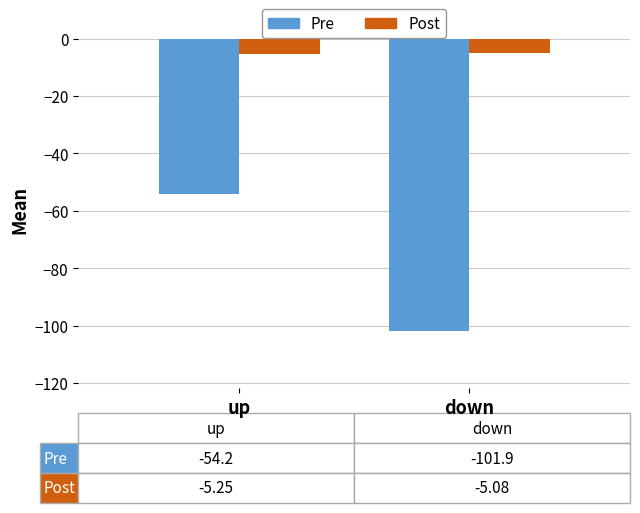

List the series in order of their overall mean, highest first.

Post, Pre